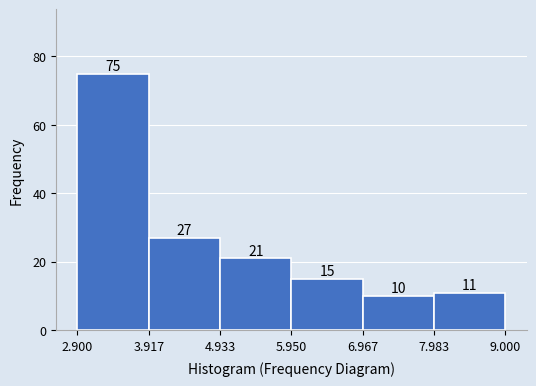

What is the height of the bar covering 2.900 to 3.917 on the x-axis?

75